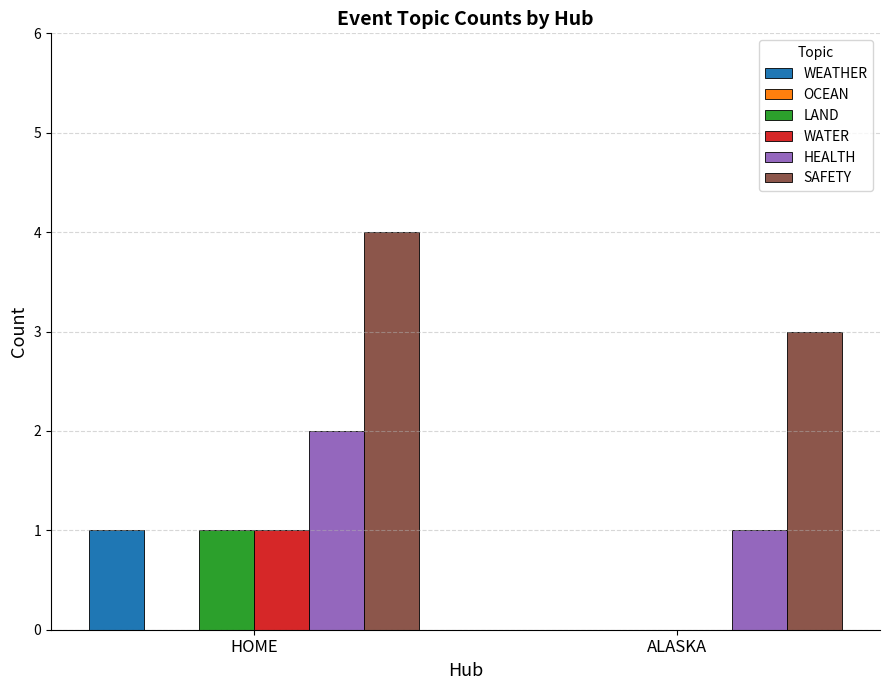

At which category does the chart reach its peak across all series?

HOME